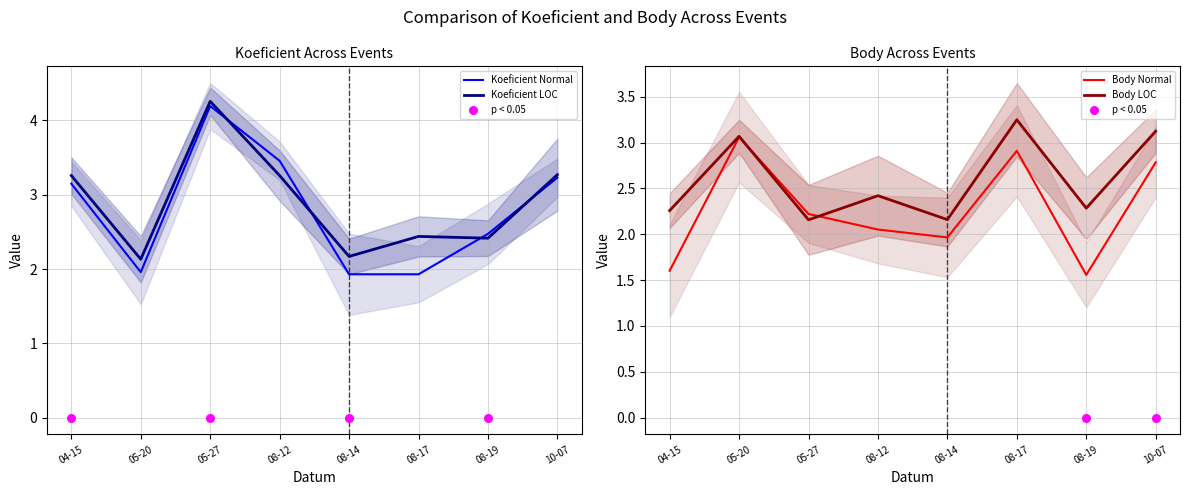

Where does the Koeficient Normal series first go above 3?

04-15